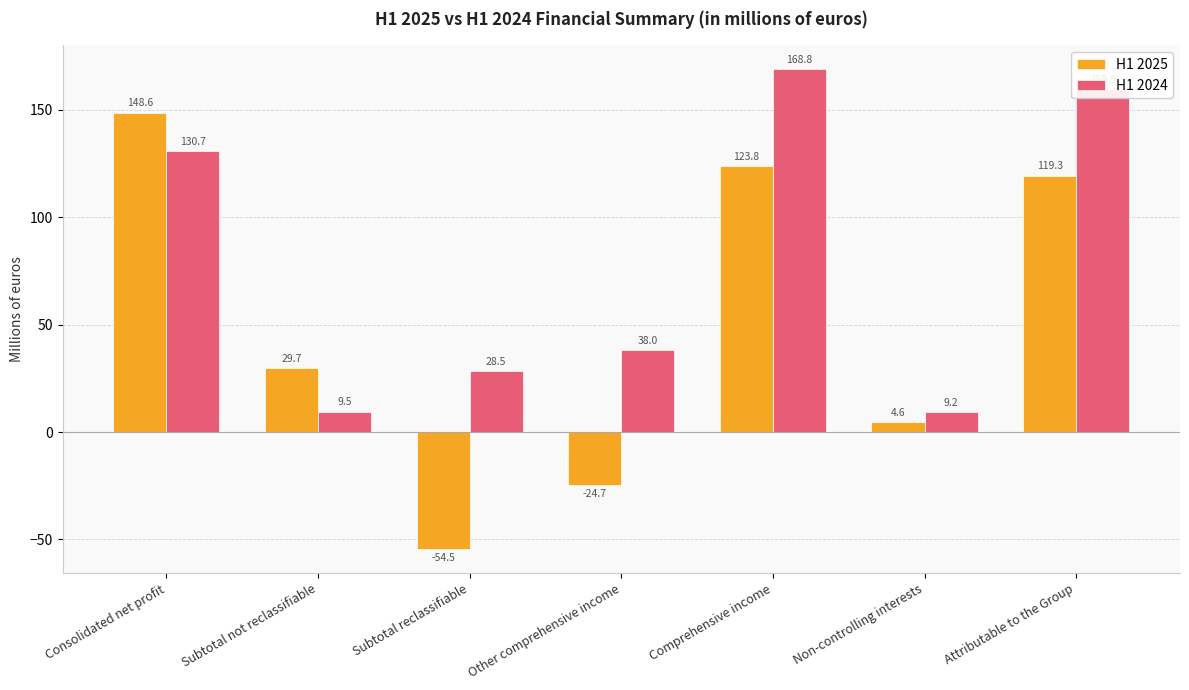

What is the label of the 5th bar from the right?

Subtotal reclassifiable